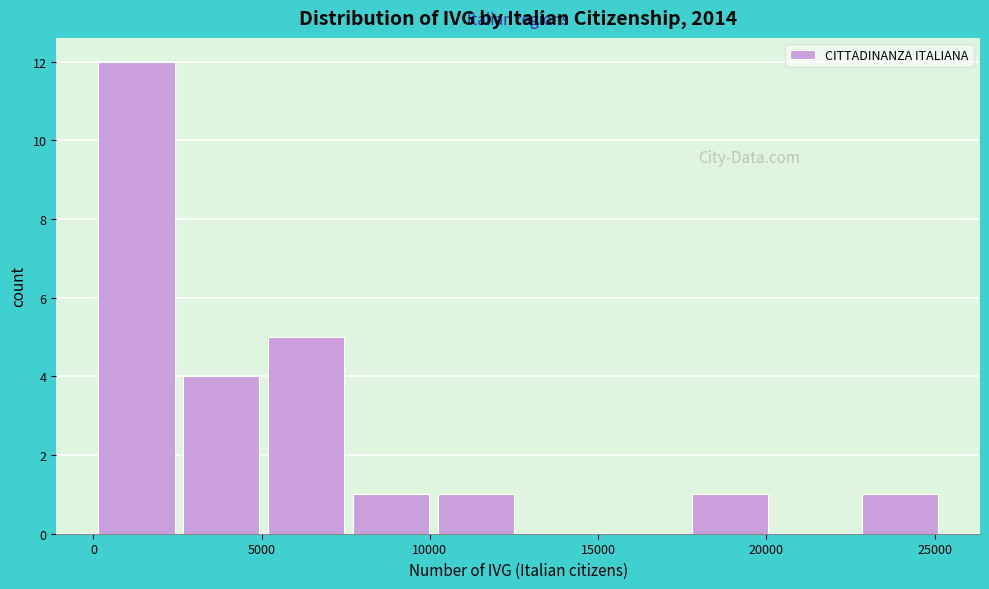

Over which range of the x-axis is the bar tallest?

0 to 2500